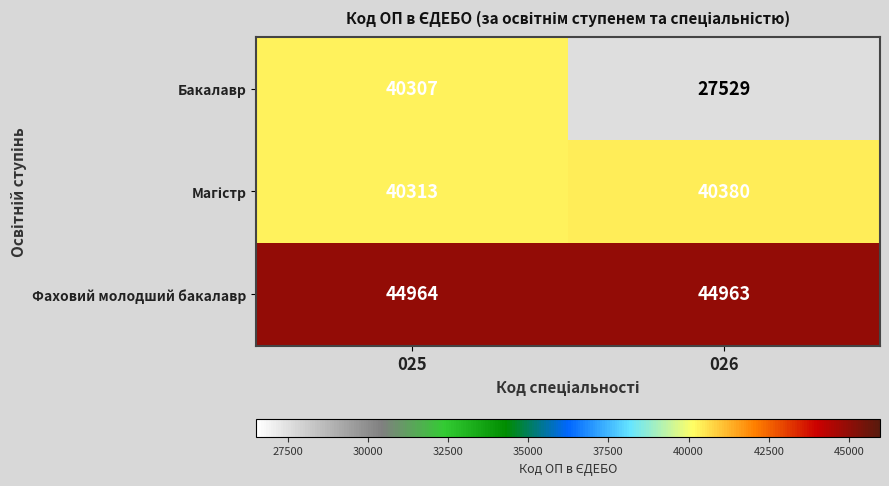

How many categories are shown in the chart?

2